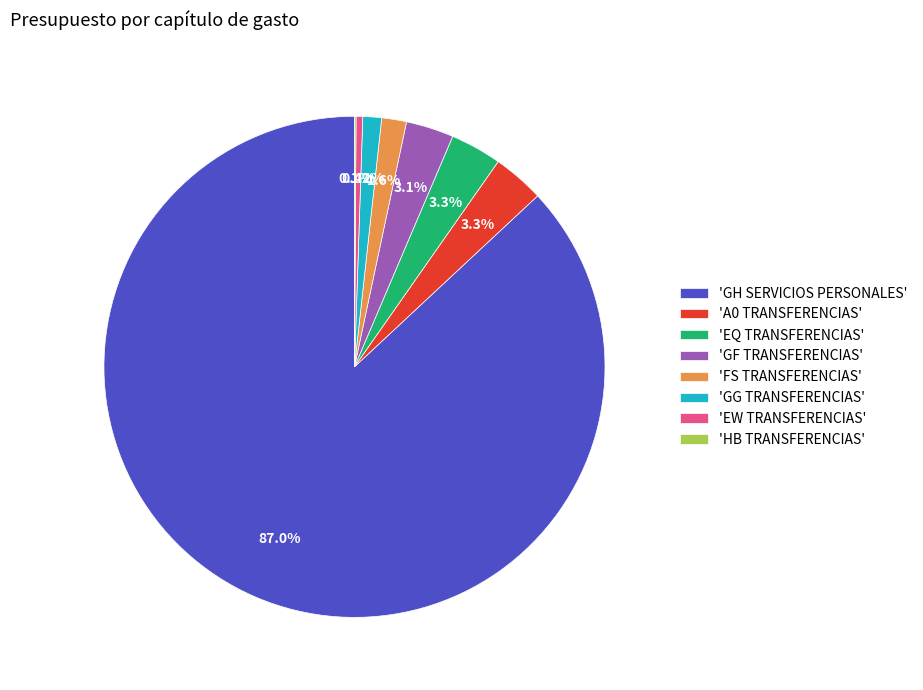

What is the largest slice in the pie chart?

'GH SERVICIOS PERSONALES'